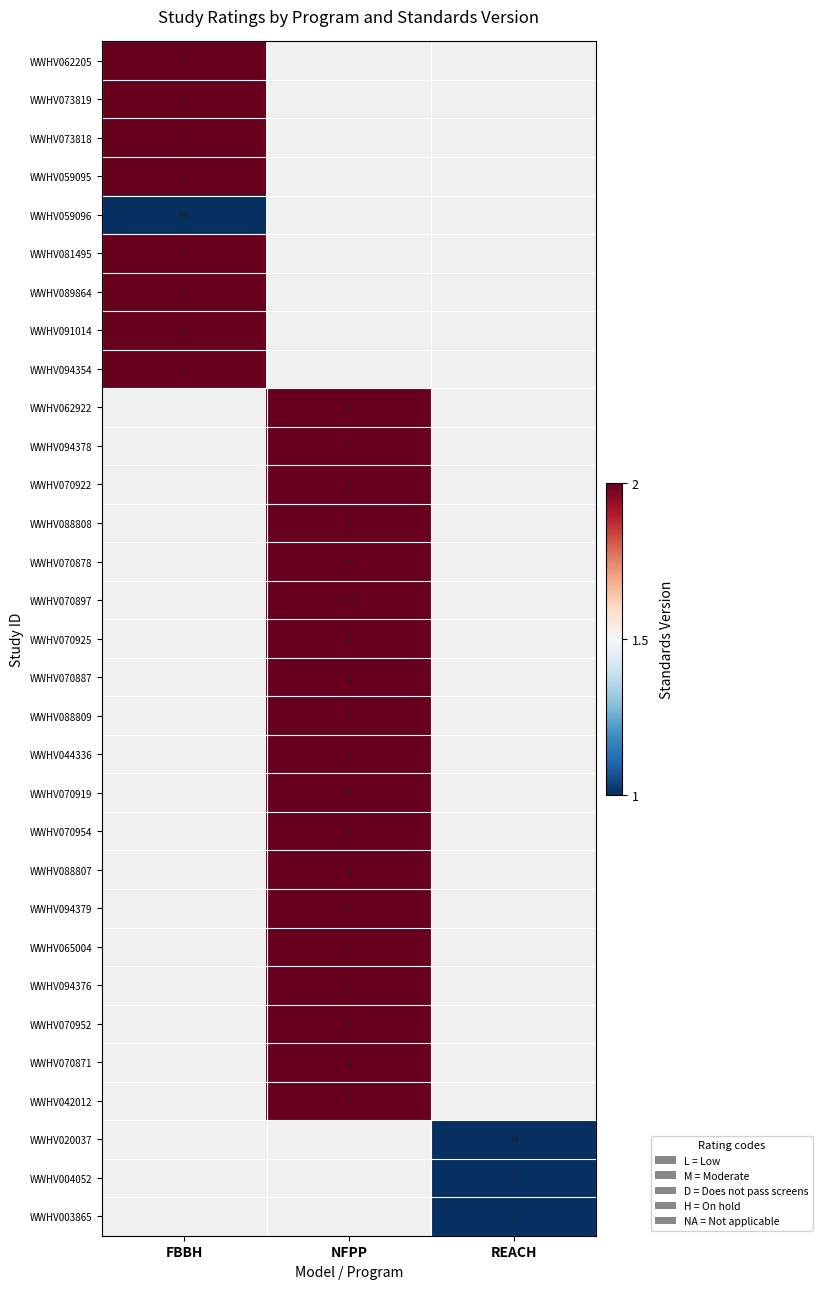

At how many categories does at least one series exceed 1?

2